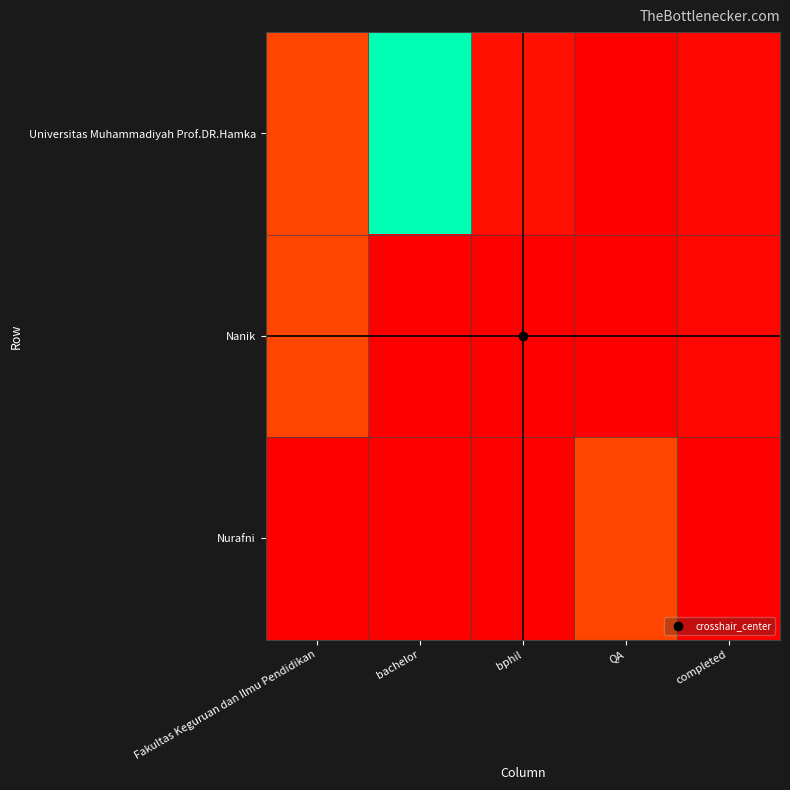

At which category does the chart reach its minimum across all series?

QA